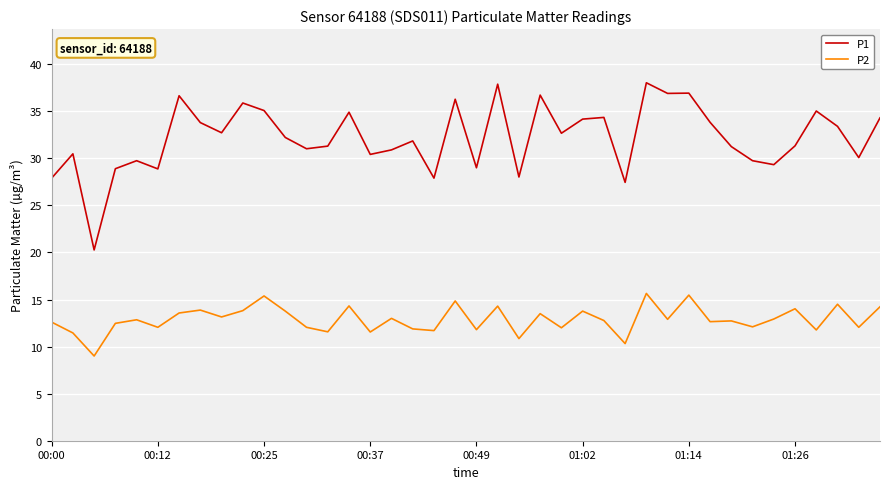

What is the sum of all P1 values?

1287.5